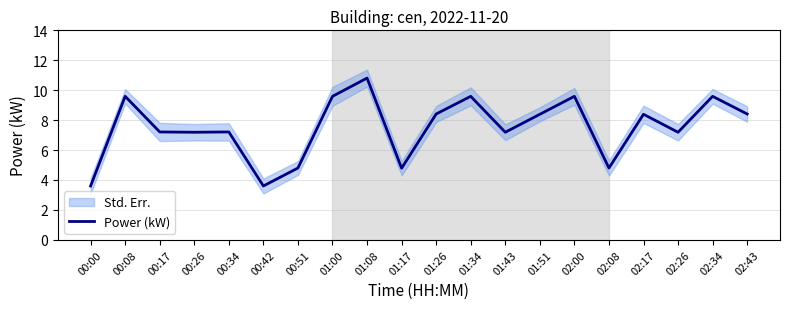

True or false: the data shows 15.5 at 00:08.

False